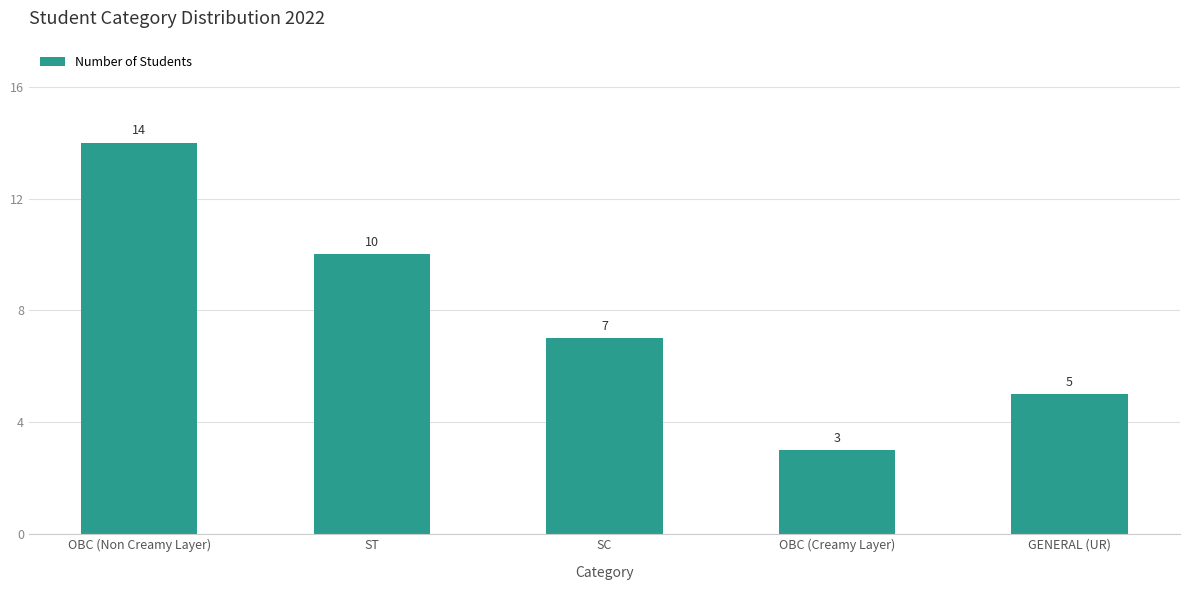

Reading right to left, list all the values displayed in this chart.

GENERAL (UR)=5	OBC (Creamy Layer)=3	SC=7	ST=10	OBC (Non Creamy Layer)=14